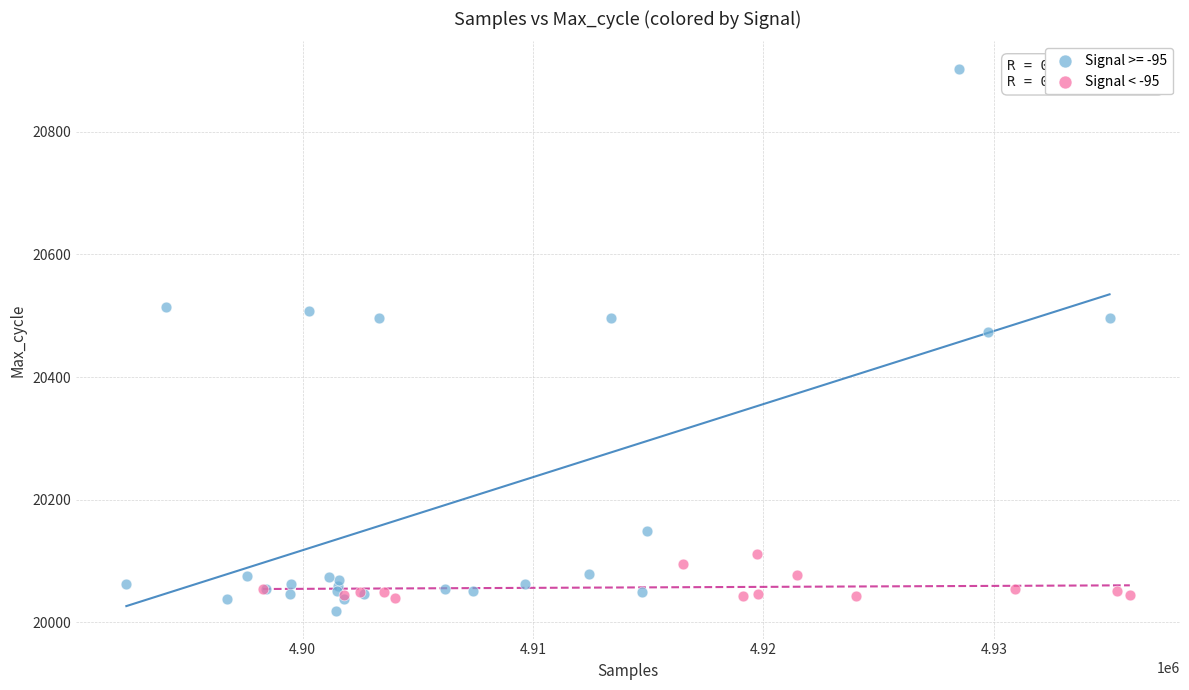

Which series has the widest spread of Y values?

Signal >= -95